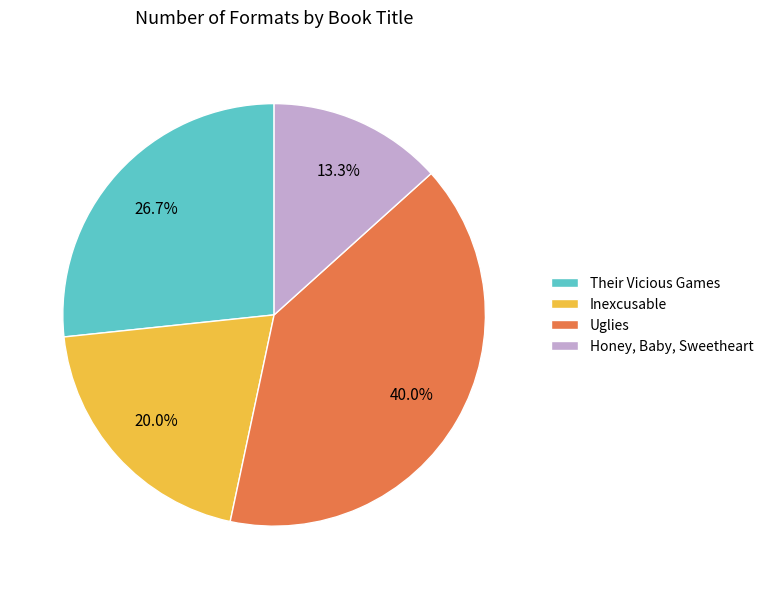

Count the number of slices in the pie.

4